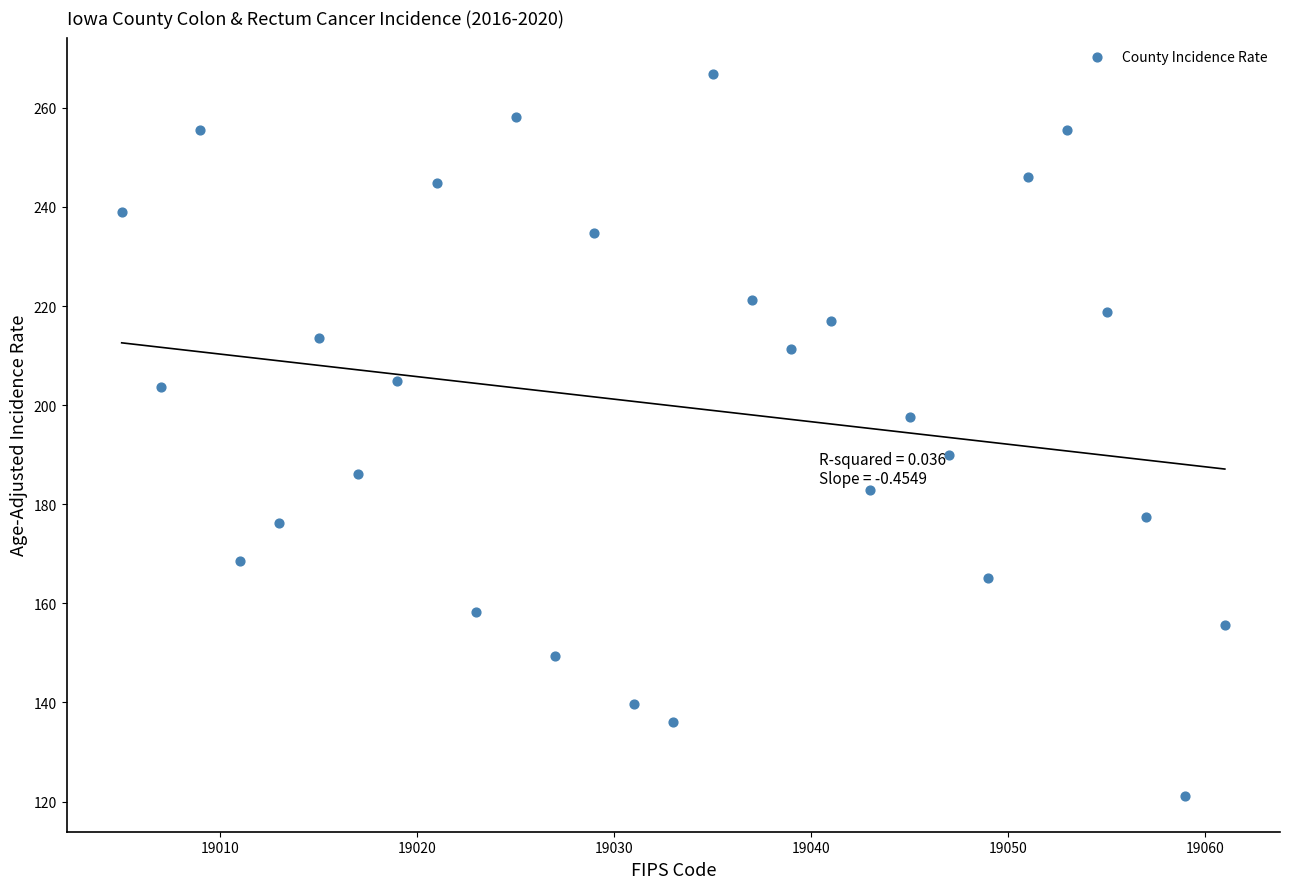

What is the range of Y values (max minus min)?

145.7